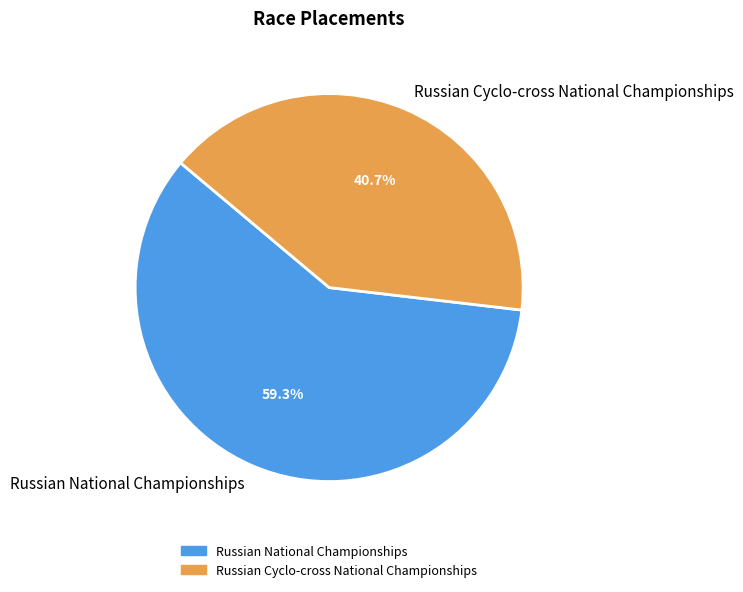

Does any single category account for the majority?

Yes